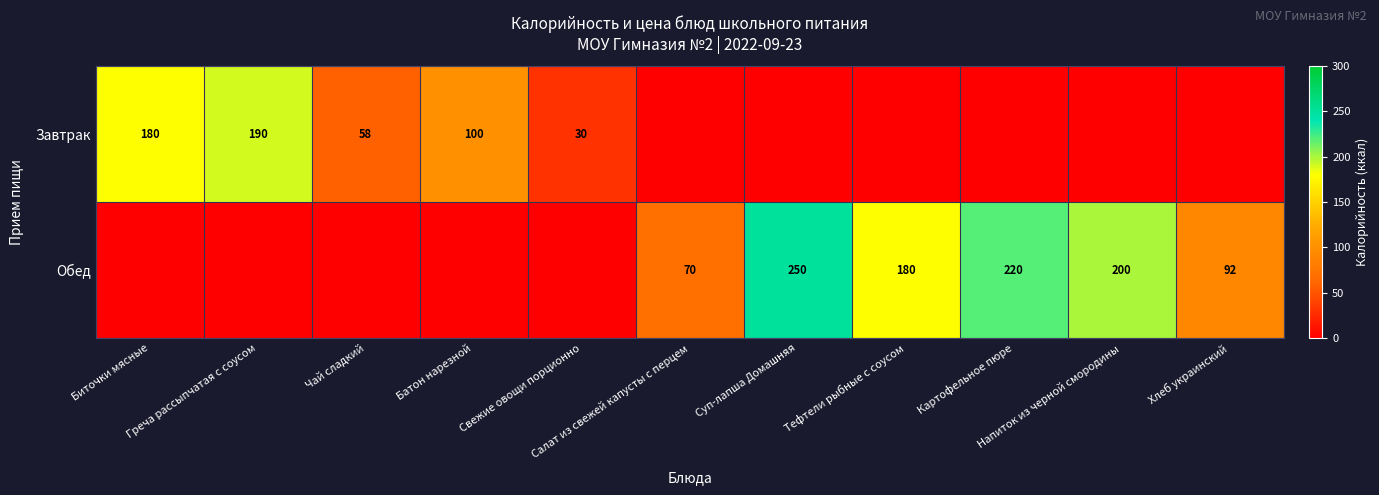

Which series has the widest spread of values?

Обед